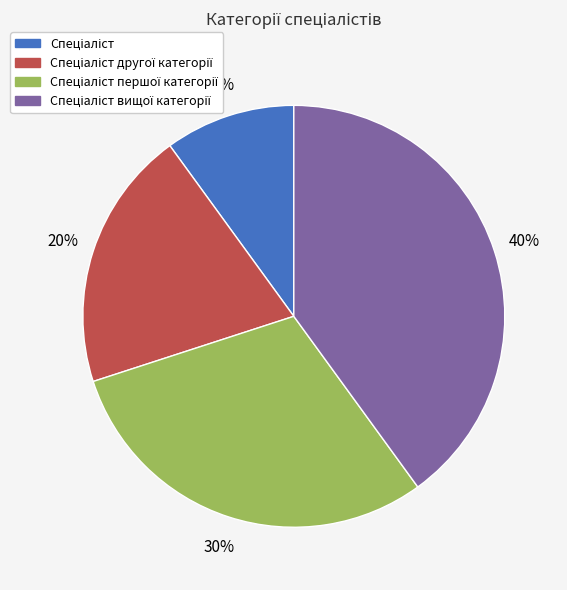

Is there a majority slice in this chart?

No